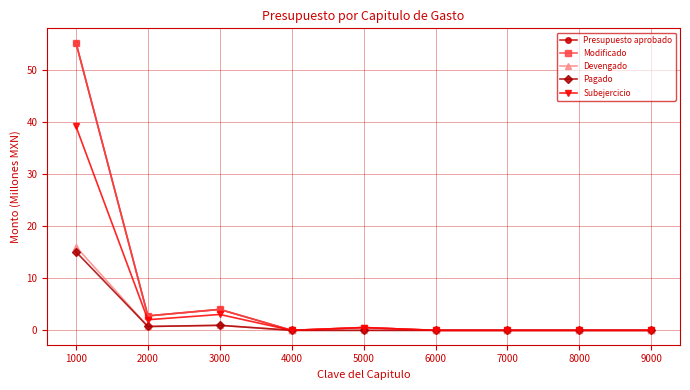

Which category has the highest value in the Subejercicio series?

1000